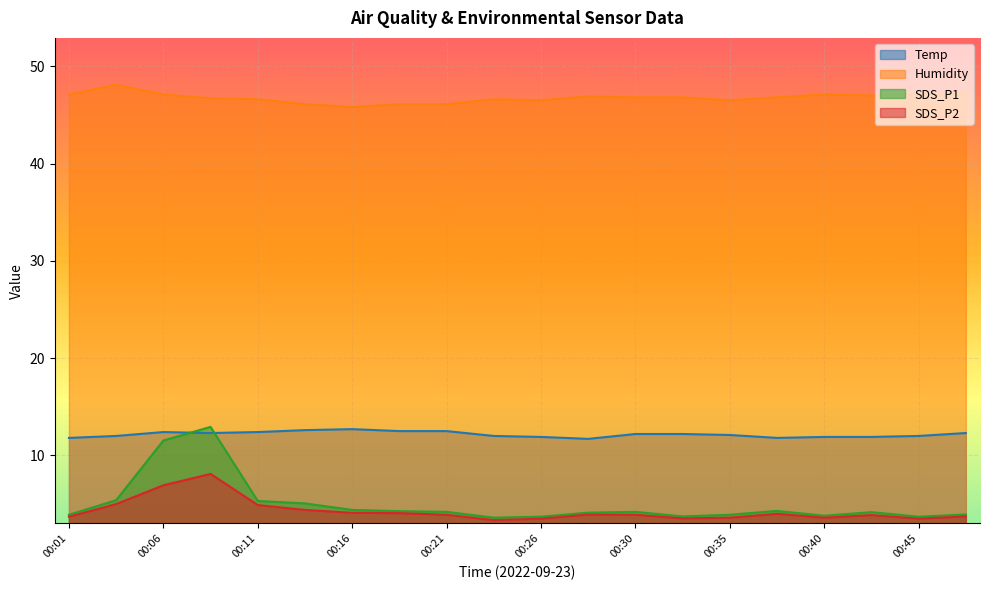

Read the Humidity value at 00:47.

47.2